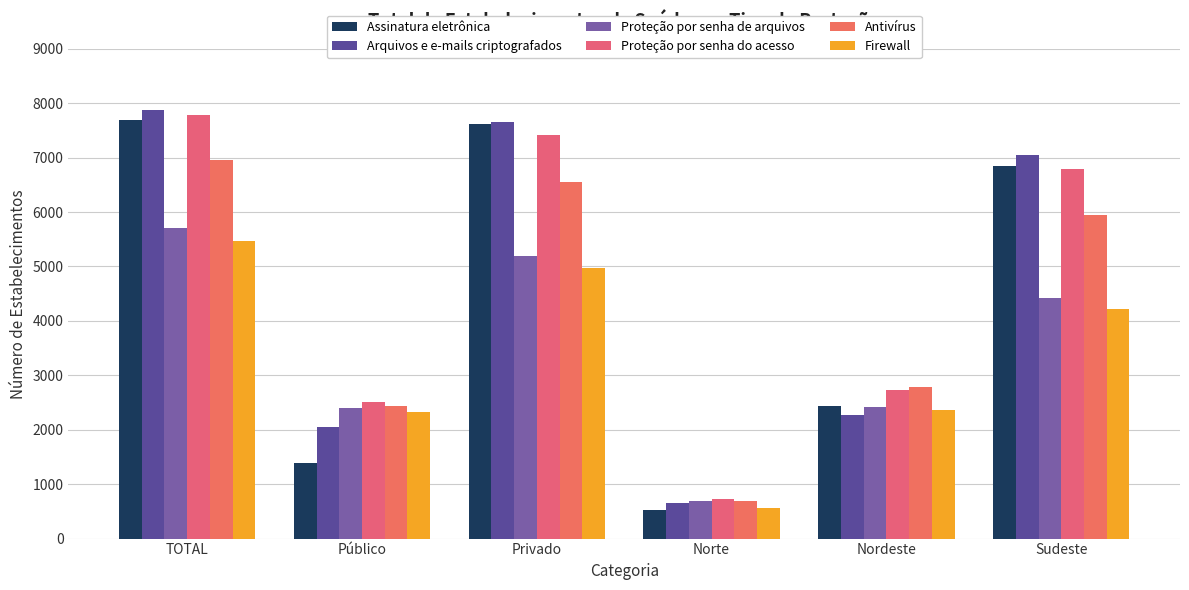

Reading left to right, extract all data points from this chart.

Assinatura eletrônica: 7689.1	1381.8	7610.7	533.1	2436.3	6846.3
Arquivos e e-mails criptografados: 7873.3	2048.2	7647.9	656.6	2263.8	7054.0
Proteção por senha de arquivos: 5705.6	2406.9	5197.9	699.7	2412.8	4419.8
Proteção por senha do acesso: 7785.1	2504.9	7412.7	721.3	2730.3	6787.5
Antivírus: 6960.0	2444.1	6552.3	689.9	2783.2	5952.5
Firewall: 5466.4	2318.7	4974.5	564.5	2359.8	4223.8